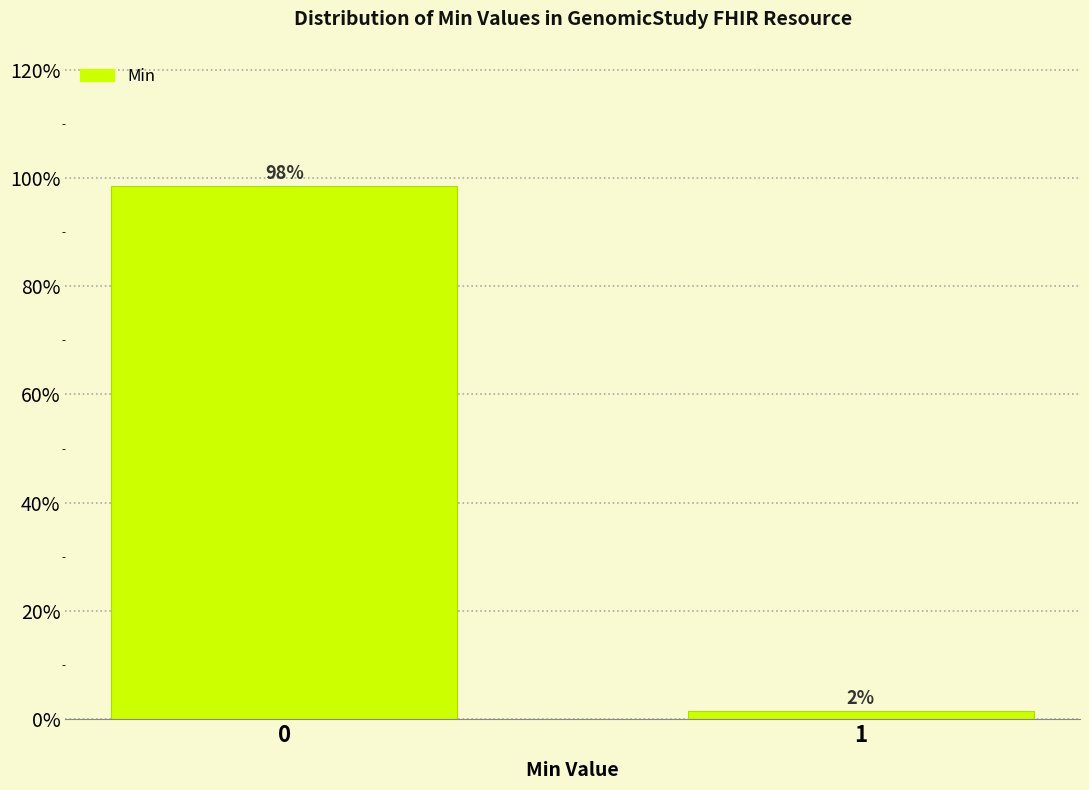

What is the approximate value at 0?

98.5